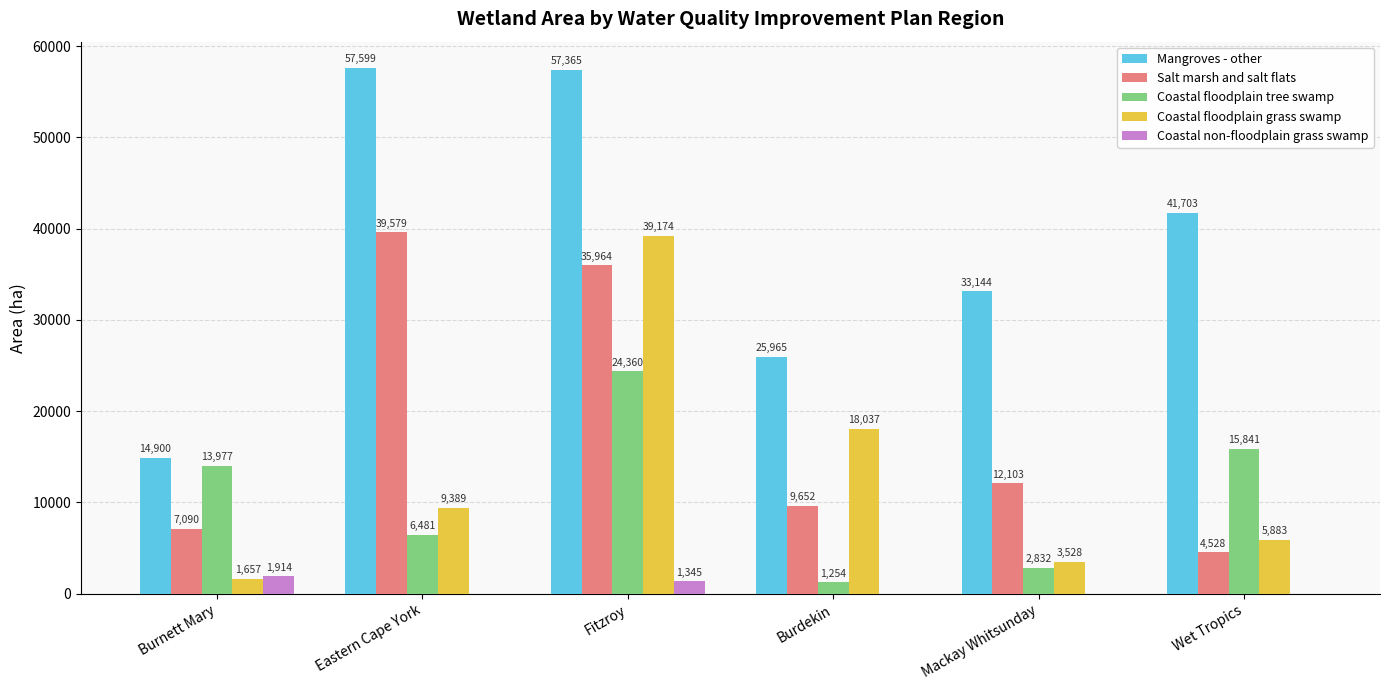

True or false: Mangroves - other has a value of 33144 at Mackay Whitsunday.

True